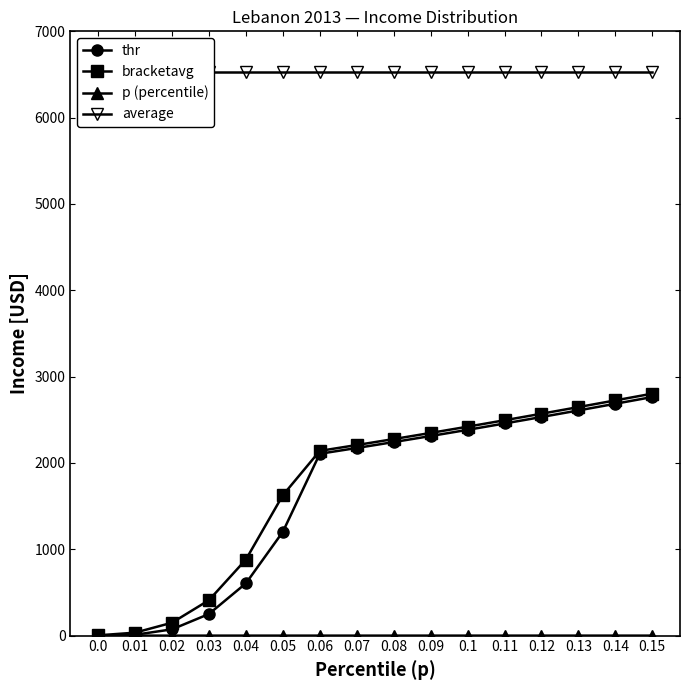

Which series has the widest spread of values?

bracketavg